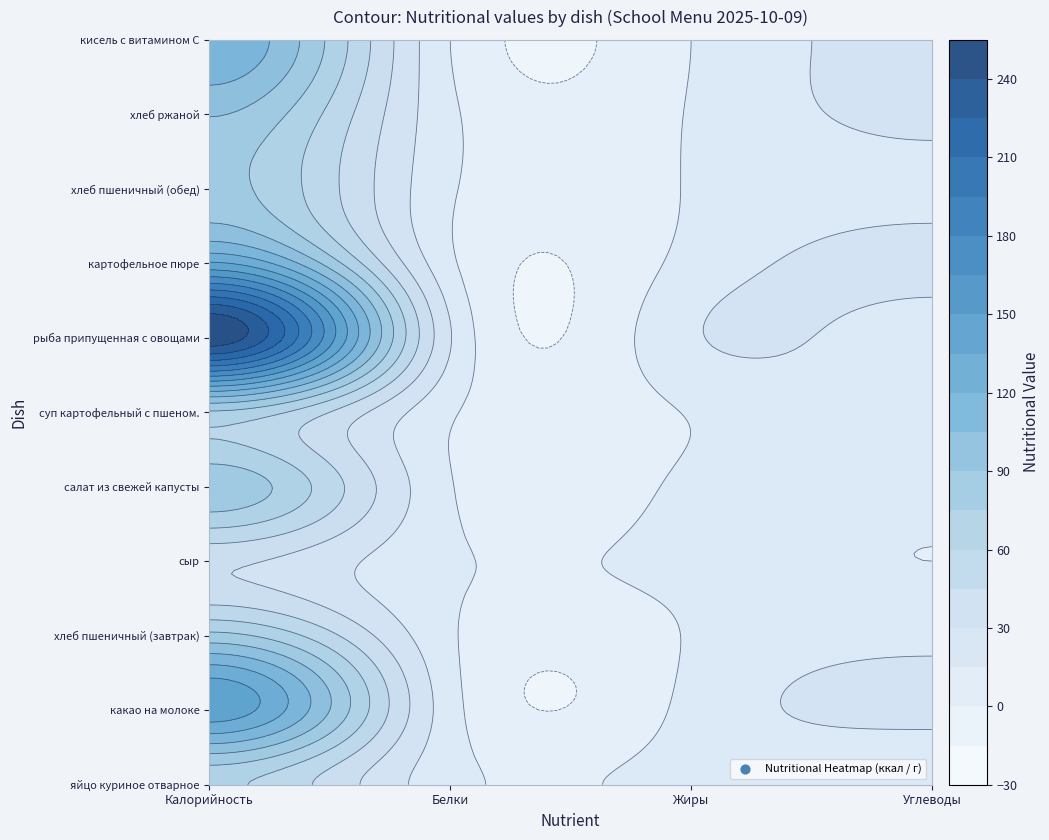

Rank the categories by какао на молоке value from highest to lowest.

Калорийность, Углеводы, Белки, Жиры